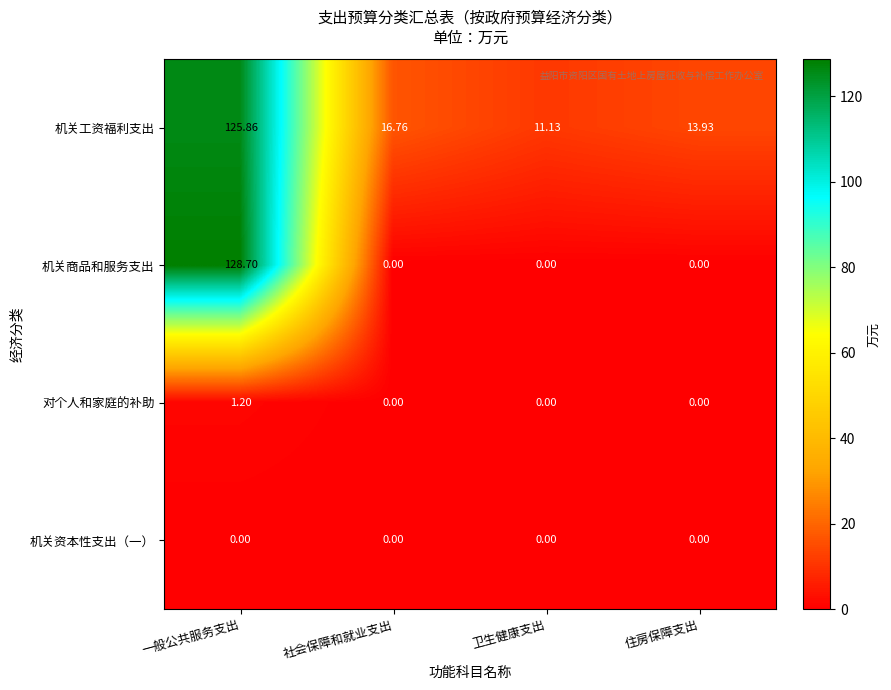

At which category does the chart reach its peak across all series?

一般公共服务支出